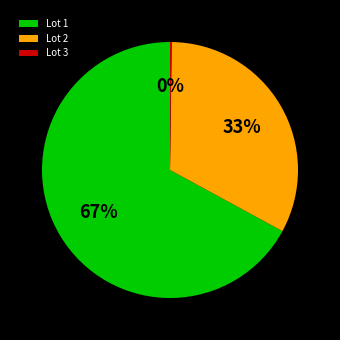

Which slice is the largest?

Lot 1